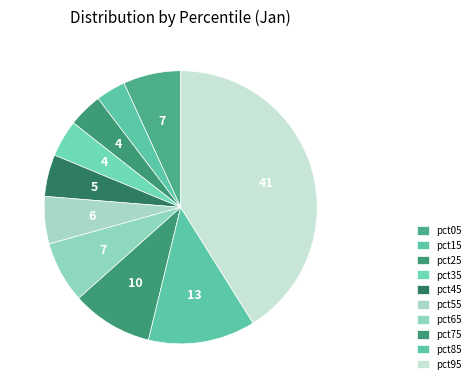

What is the smallest slice in the pie chart?

pct15